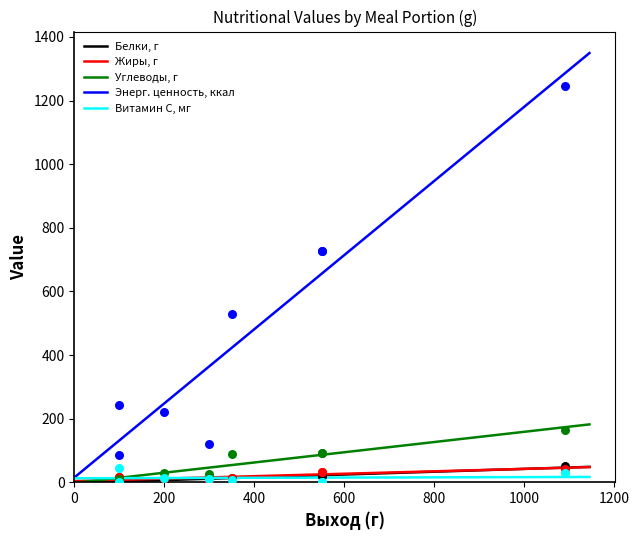

At which category is the sum across all series the highest?

1090